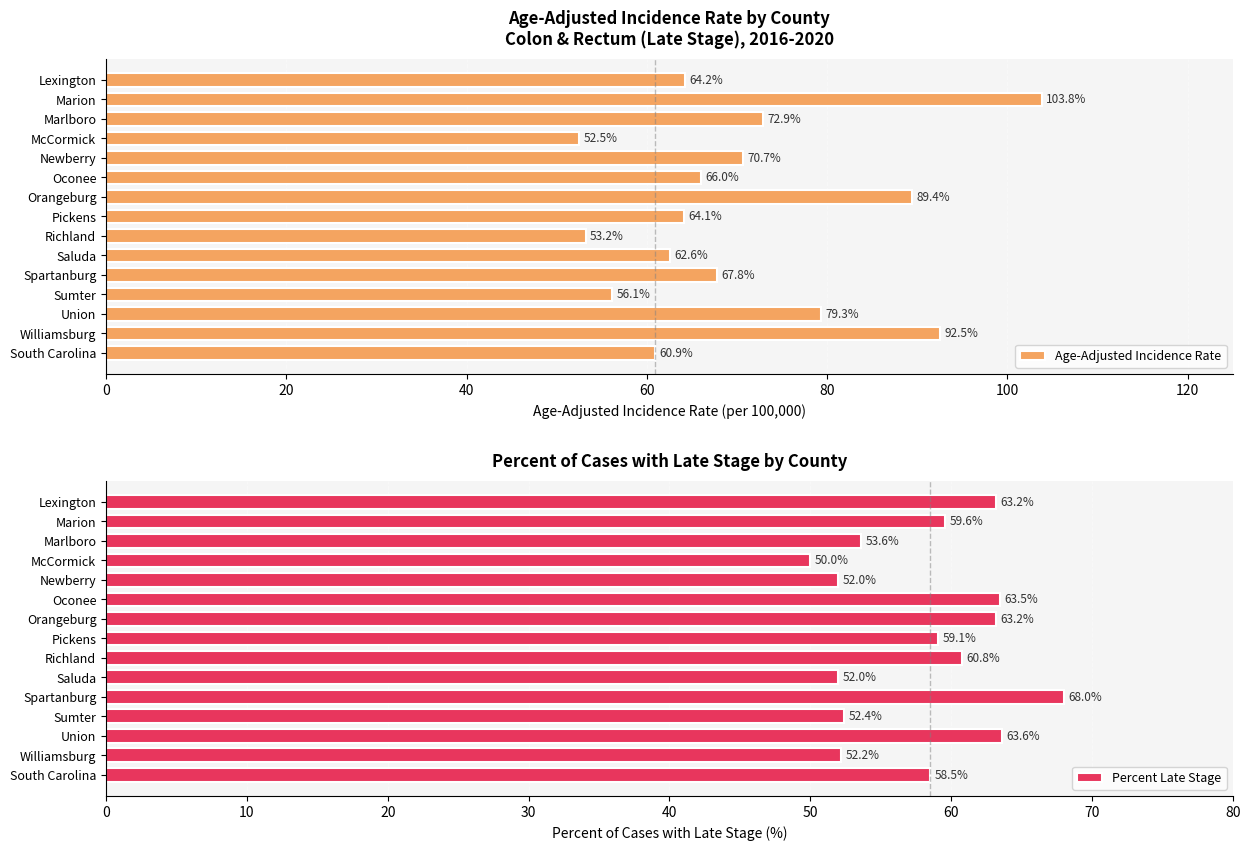

At which label does Age-Adjusted Incidence Rate reach its minimum?

McCormick